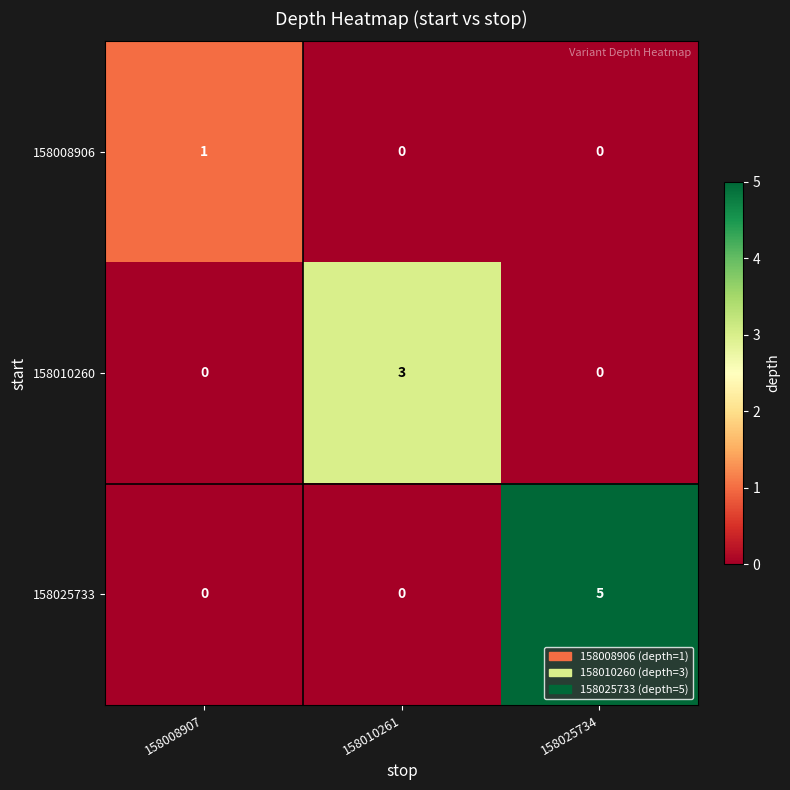

The 158025733 series shows -3 at 158010261. True or false?

False